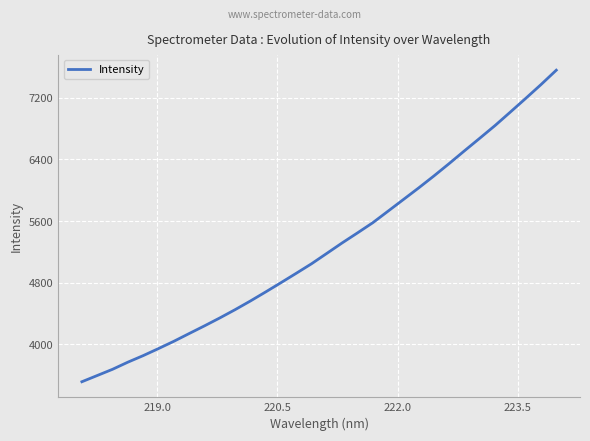

What is the difference between the maximum and minimum values?

4039.9